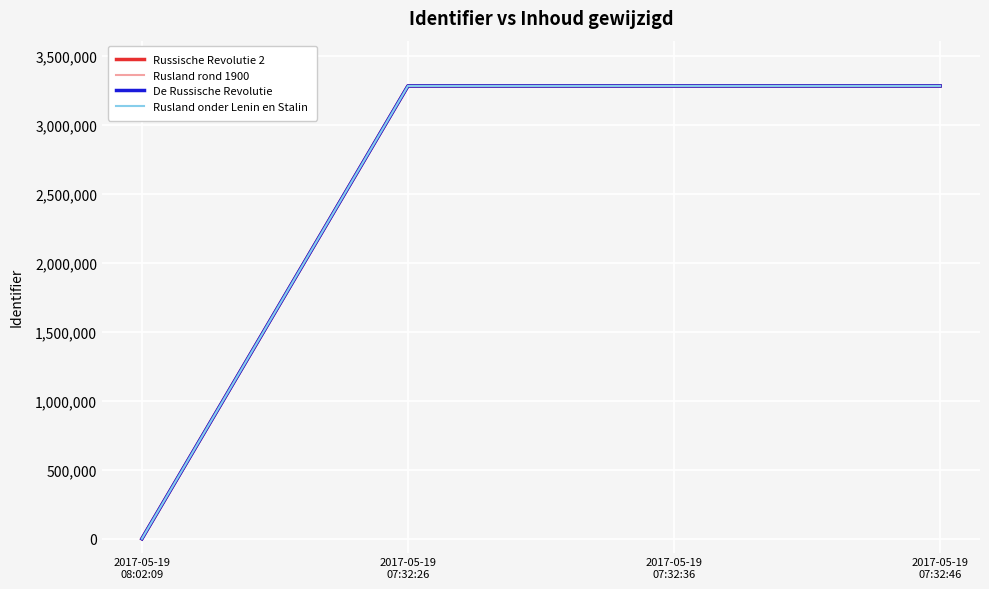

True or false: Russische Revolutie 2 has a value of 1659469 at 2017-05-19
07:32:46.

False